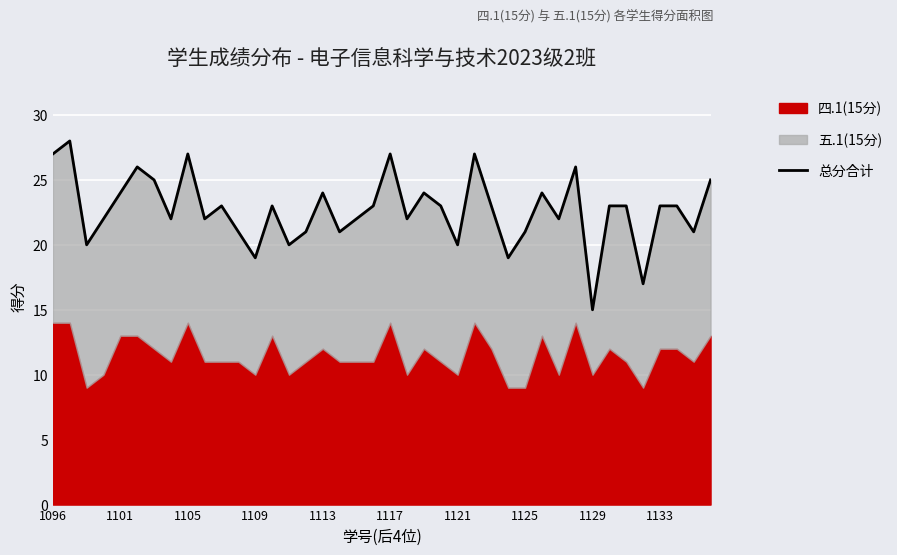

What is the smallest value displayed?

15